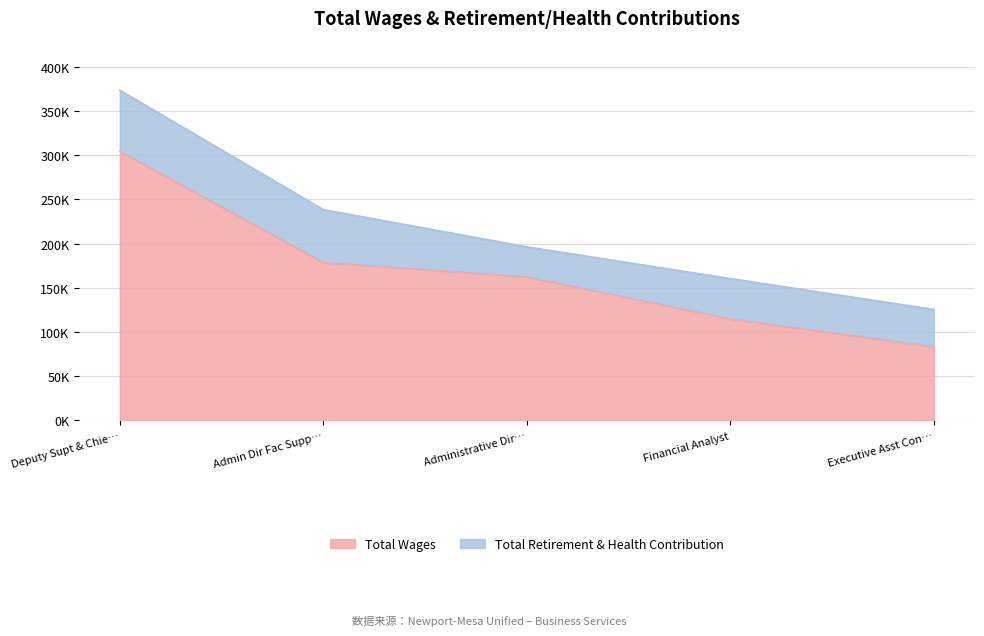

What are all the series names shown in the legend?

Total Wages, Total Retirement & Health Contribution